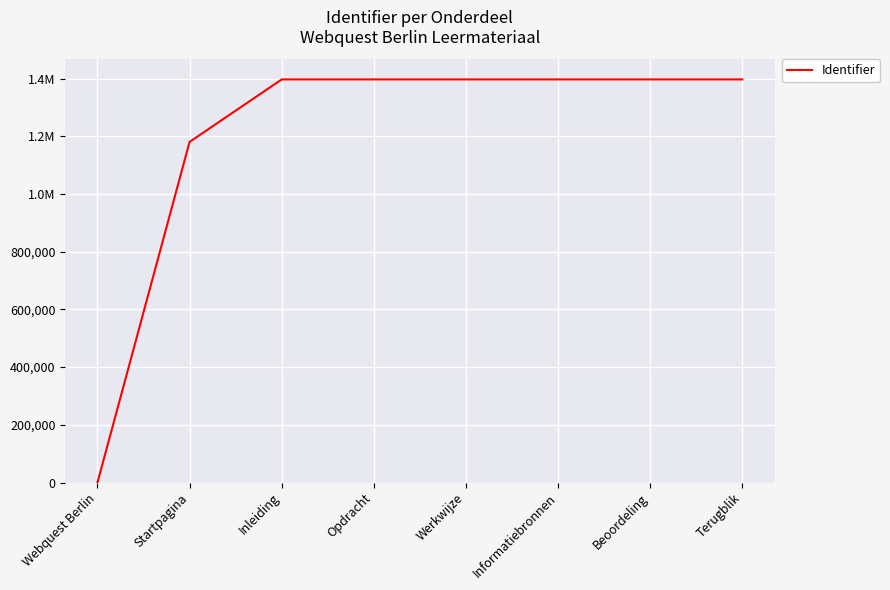

What is the sum of all values?

9561899